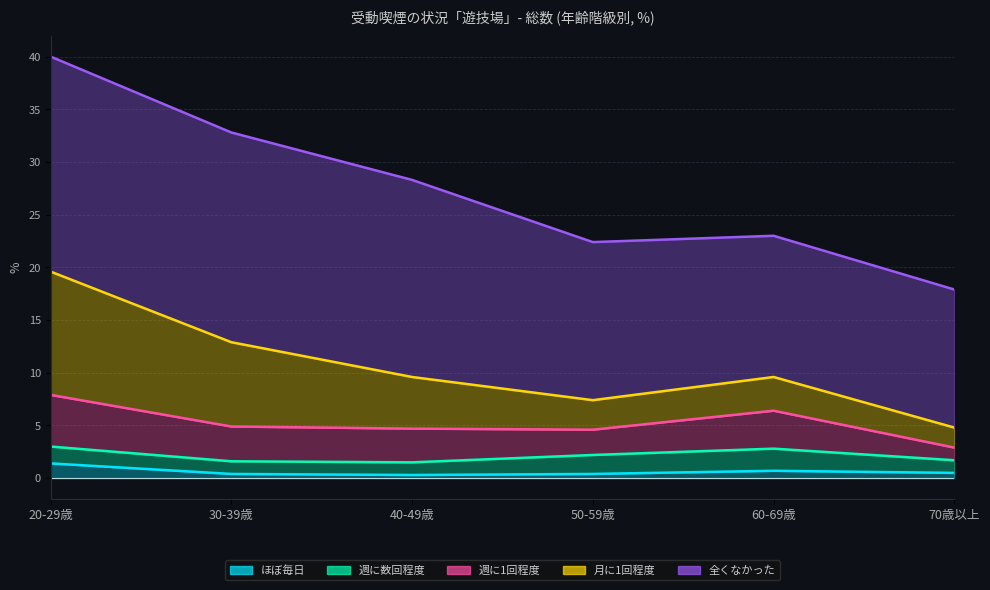

Reading left to right, what are all the values shown in this chart?

ほぼ毎日: 1.4	0.4	0.3	0.4	0.7	0.5
週に数回程度: 1.6	1.2	1.2	1.8	2.1	1.2
週に1回程度: 4.9	3.3	3.2	2.4	3.6	1.2
月に1回程度: 11.7	8.0	4.9	2.8	3.2	1.9
全くなかった: 20.4	19.9	18.7	15.0	13.4	13.1